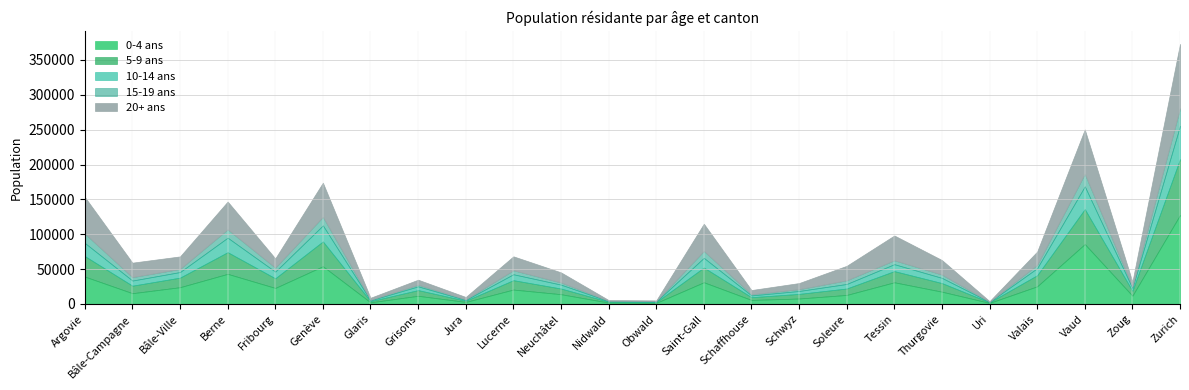

Rank the series at Thurgovie from lowest to highest value.

15-19 ans, 10-14 ans, 5-9 ans, 0-4 ans, 20+ ans